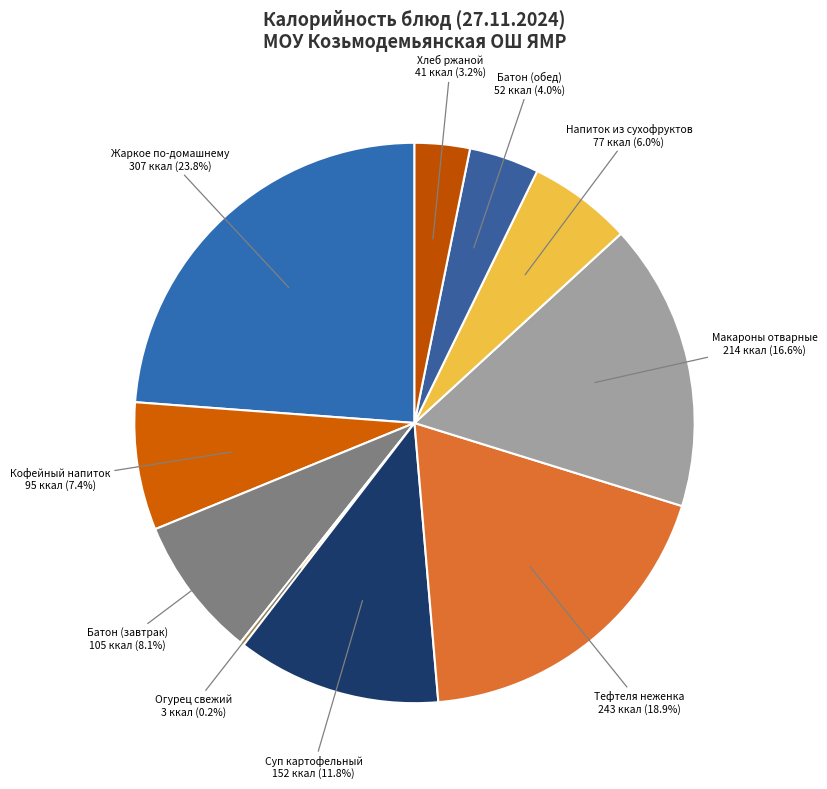

Is there a majority slice in this chart?

No